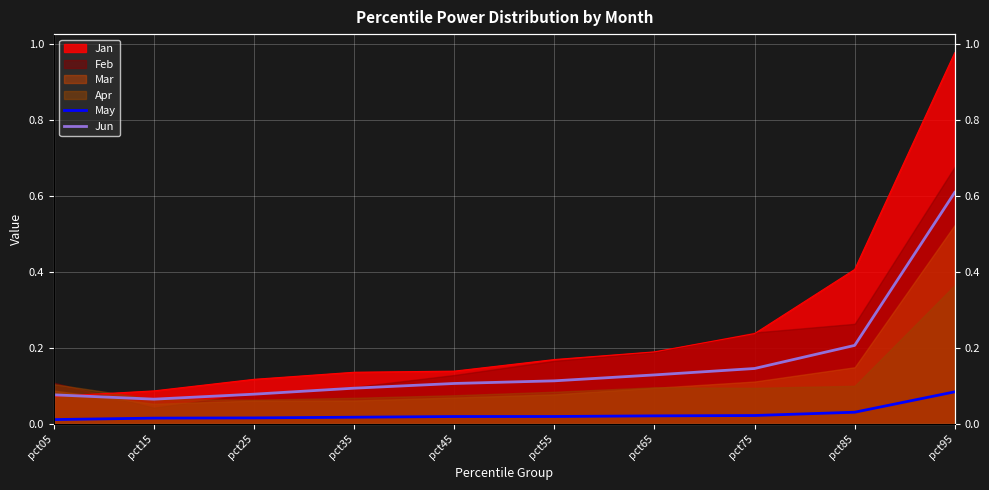

What is the sum of the May values at pct25 and pct95?

0.1